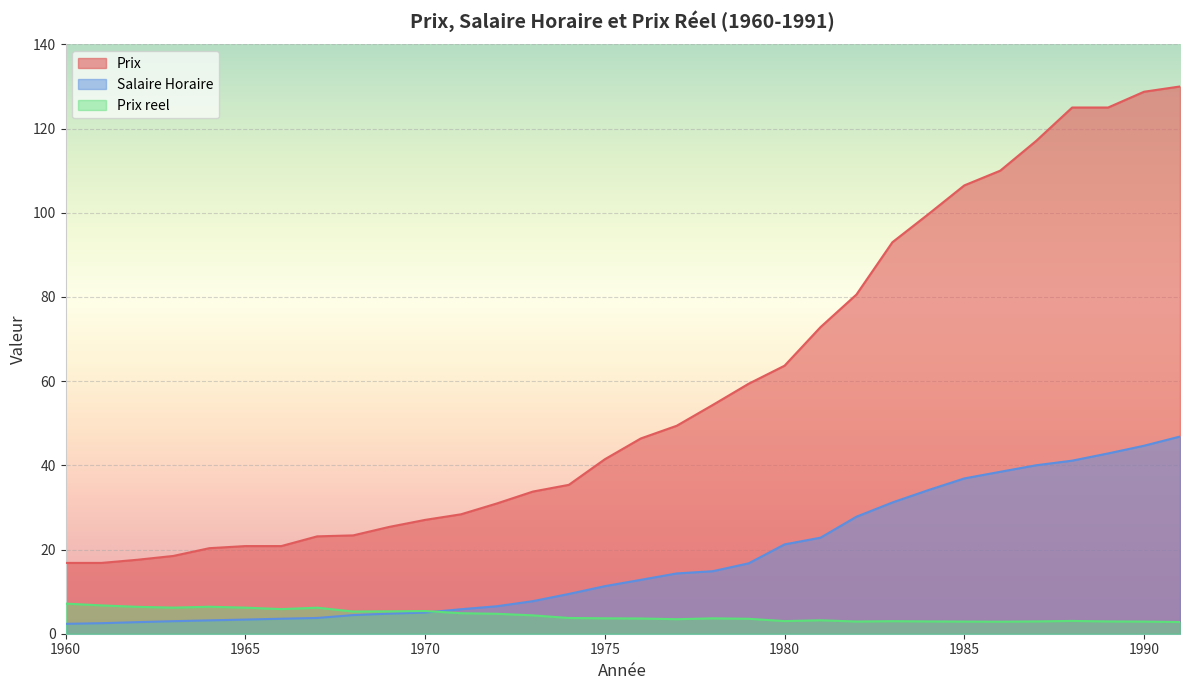

True or false: Prix and Salaire Horaire cross at least once.

False